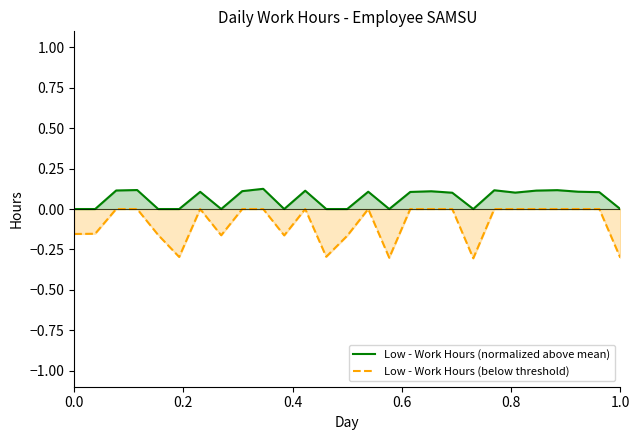

How many lines are shown in the chart?

2